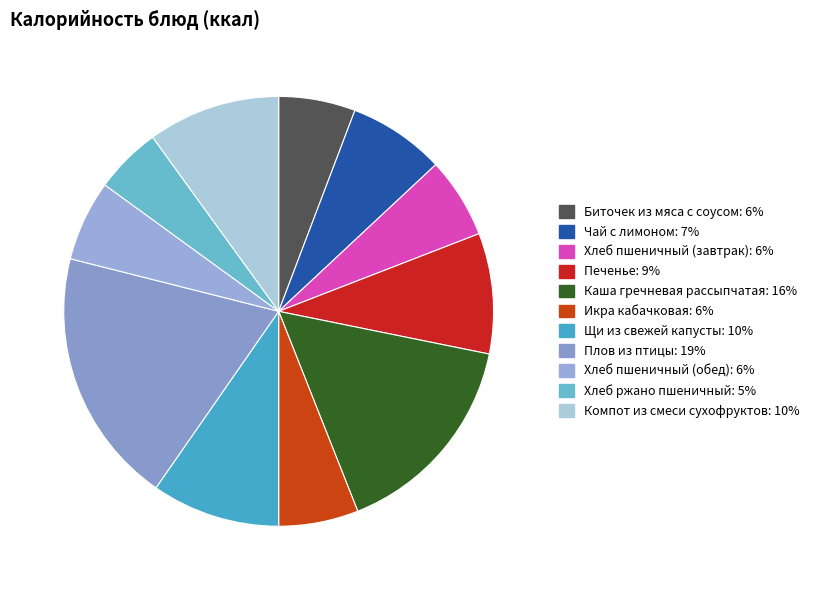

How many slices are in this pie chart?

11